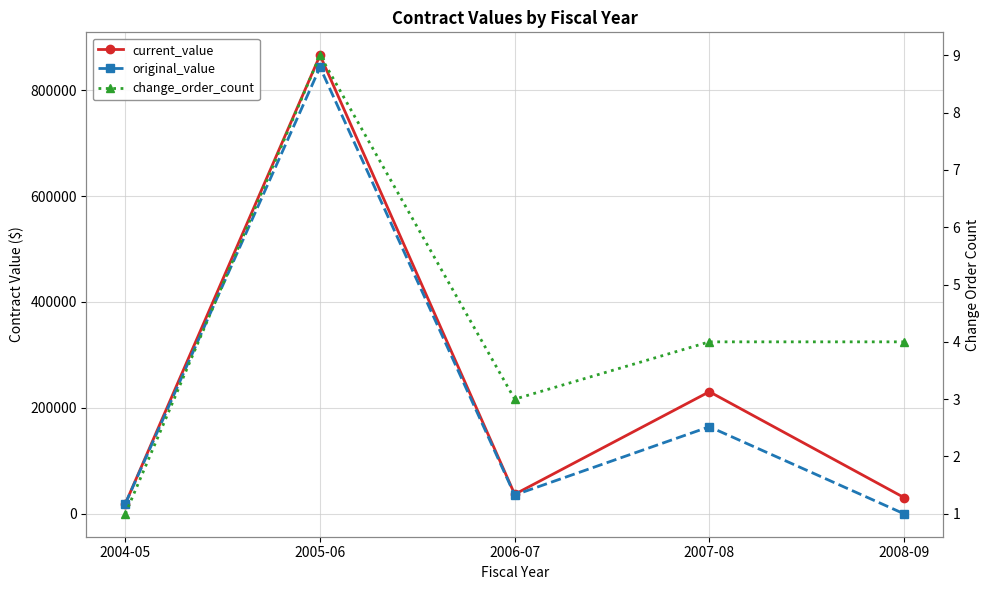

What is the sum of all current_value values?

1183083.4